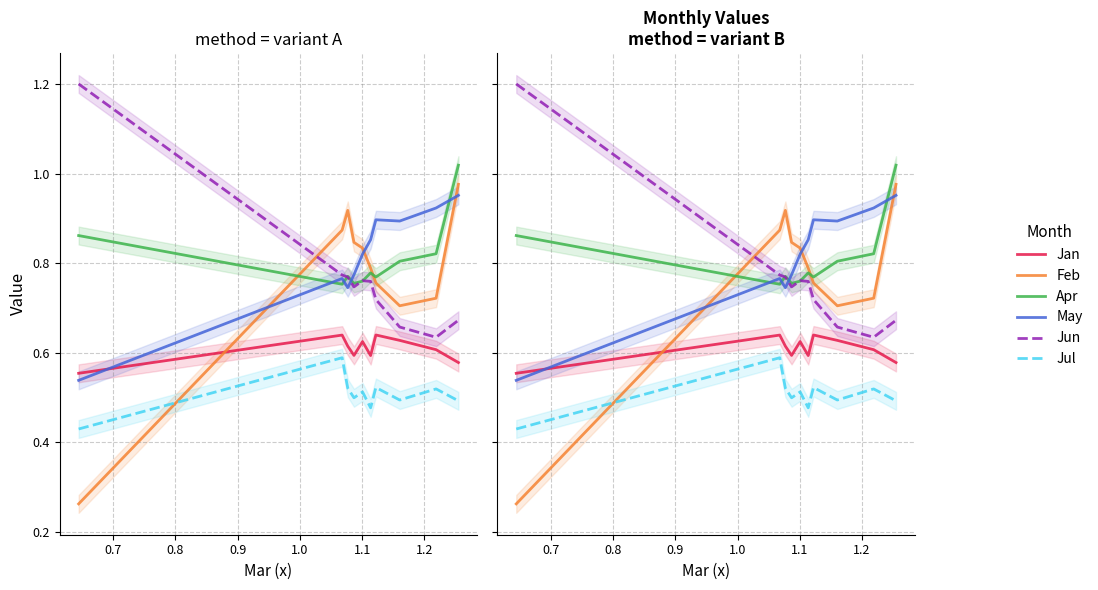

True or false: Jun has a value of 0.2 at 0.9.

False